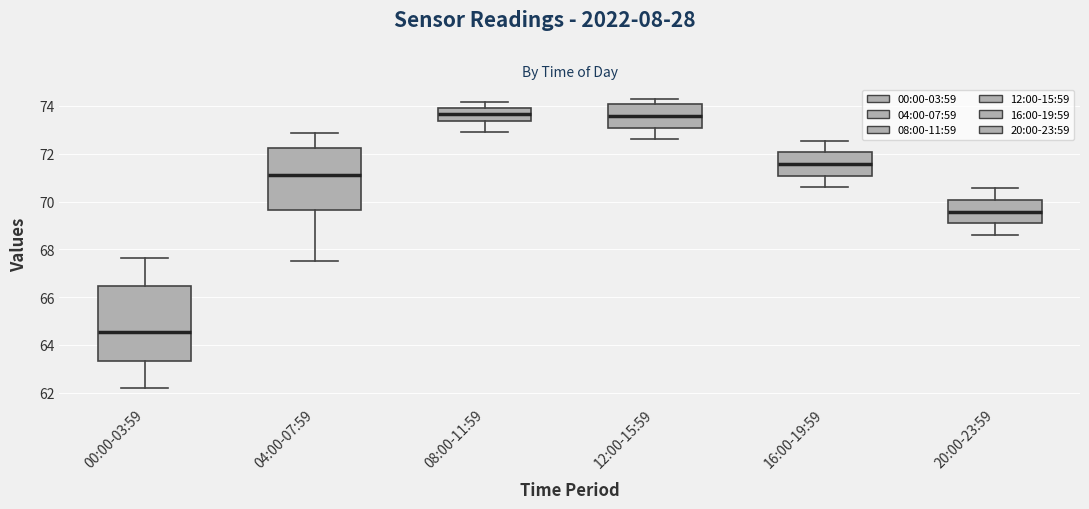

Reading left to right, transcribe this box plot: for each box, give where its median line is, the range the box spans, and where its two whiskers end, as read against the y-axis. The values are not printed on the chart, so give them approximately, as read against the axis.

00:00-03:59: median 64.6, box 63.4 to 66.4, whiskers 62.2 to 67.6
04:00-07:59: median 71.2, box 69.6 to 72.2, whiskers 67.6 to 72.8
08:00-11:59: median 73.6, box 73.4 to 74.0, whiskers 73.0 to 74.2
12:00-15:59: median 73.6, box 73.0 to 74.0, whiskers 72.6 to 74.4
16:00-19:59: median 71.6, box 71.0 to 72.0, whiskers 70.6 to 72.6
20:00-23:59: median 69.6, box 69.0 to 70.0, whiskers 68.6 to 70.6